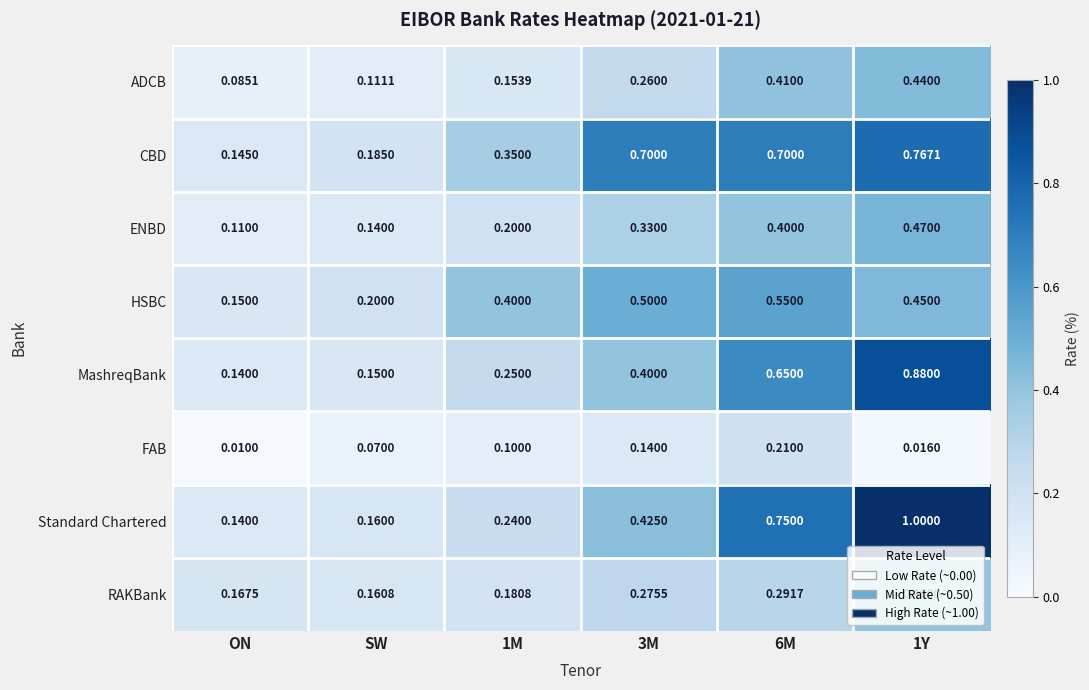

Which category has the lowest value in the HSBC series?

ON